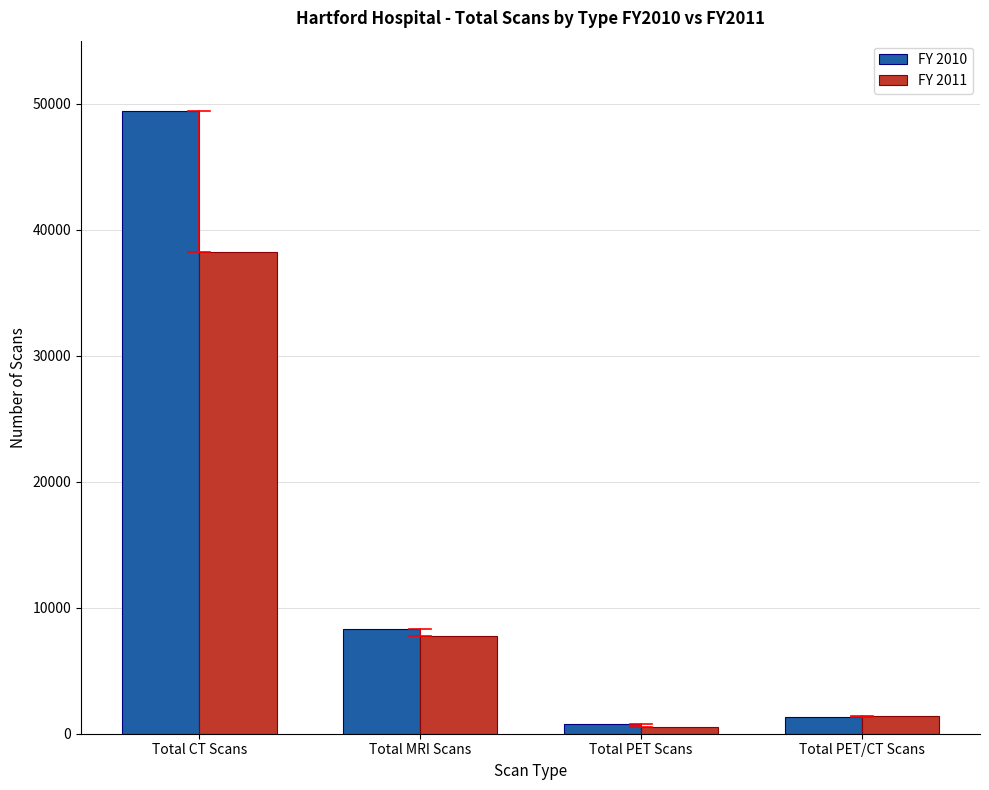

Reading left to right, transcribe all the data shown in this chart.

FY 2010: Total CT Scans=49412	Total MRI Scans=8322	Total PET Scans=792	Total PET/CT Scans=1330
FY 2011: Total CT Scans=38211	Total MRI Scans=7742	Total PET Scans=550	Total PET/CT Scans=1400